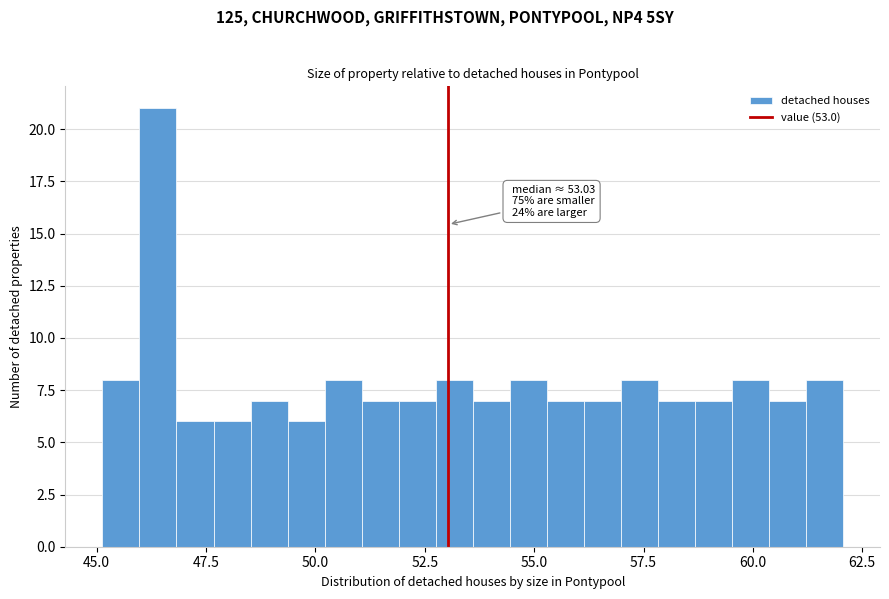

Around what value on the x-axis is the tallest bar? Give the approximate position of its centre, as read against the axis.

46.5